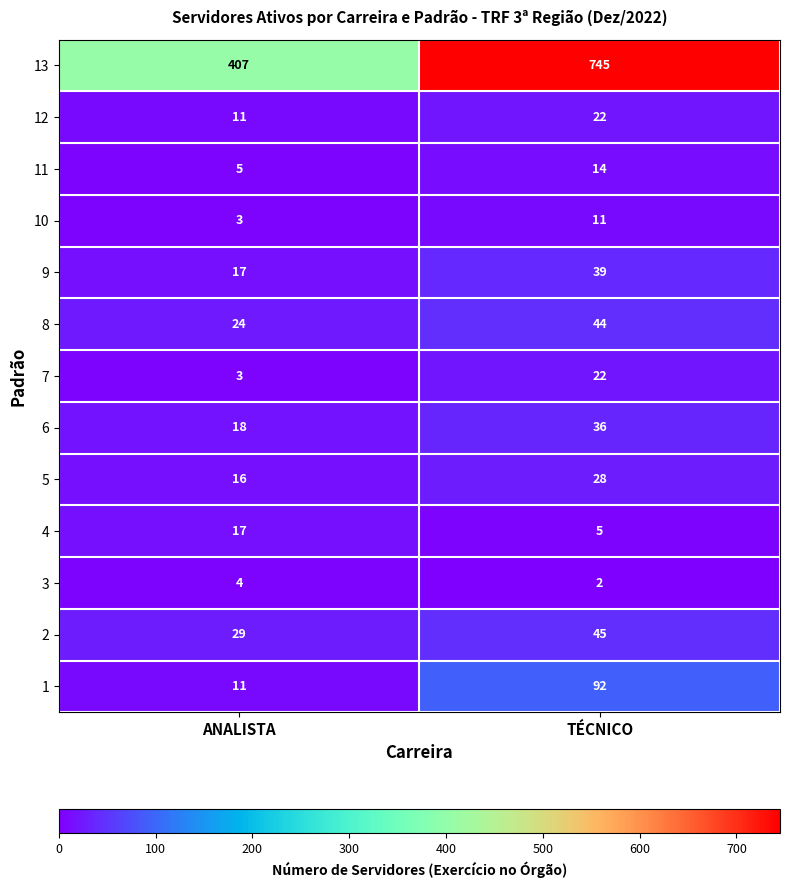

Reading right to left, transcribe all the data shown in this chart.

13: 745	407
12: 22	11
11: 14	5
10: 11	3
9: 39	17
8: 44	24
7: 22	3
6: 36	18
5: 28	16
4: 5	17
3: 2	4
2: 45	29
1: 92	11